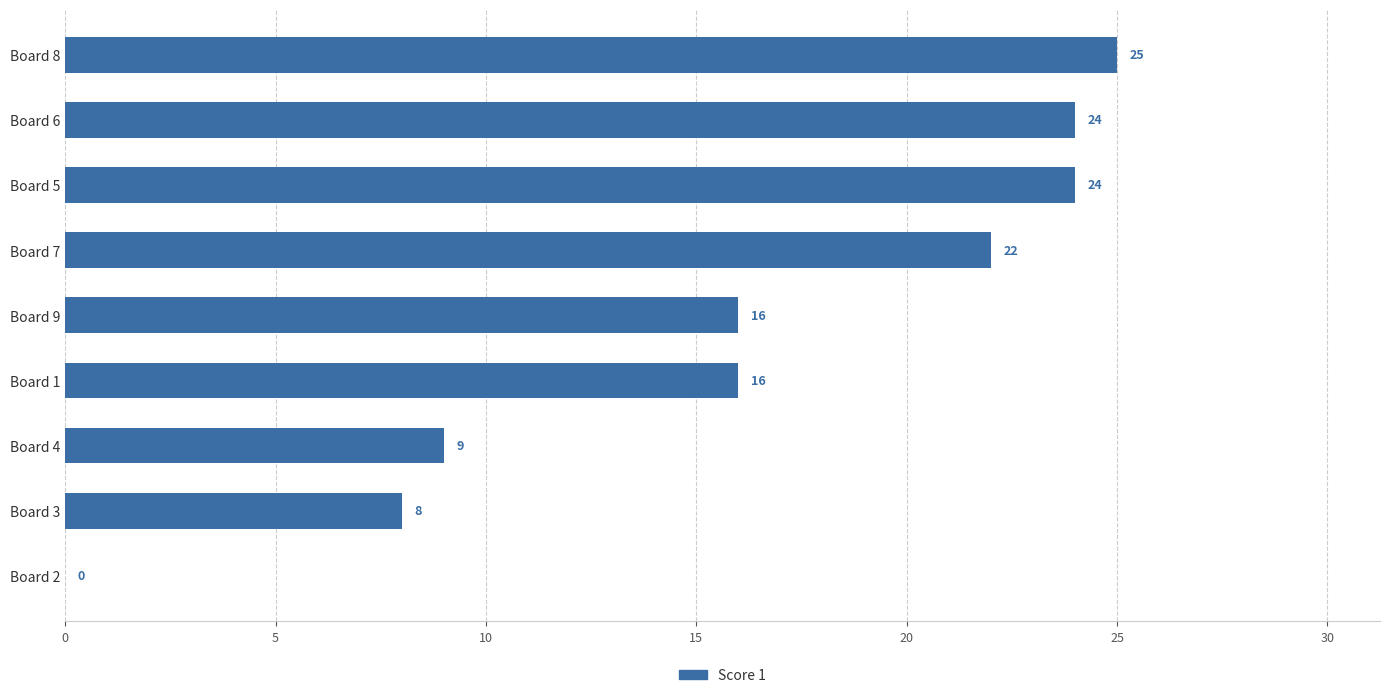

Reading bottom to top, list all the values displayed in this chart.

Board 2=0	Board 3=8	Board 4=9	Board 1=16	Board 9=16	Board 7=22	Board 5=24	Board 6=24	Board 8=25